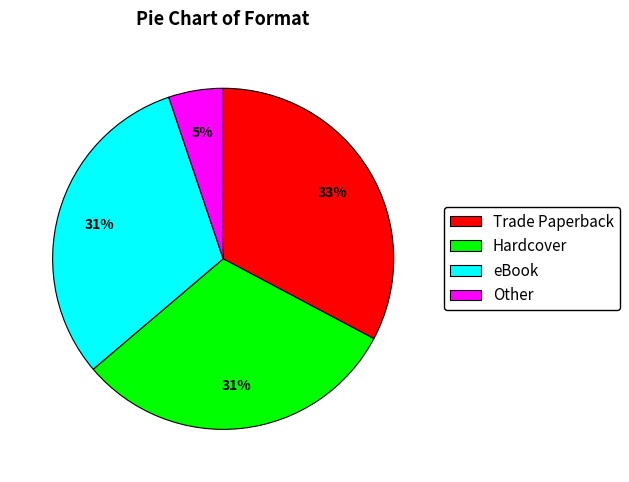

Count the number of slices in the pie.

4